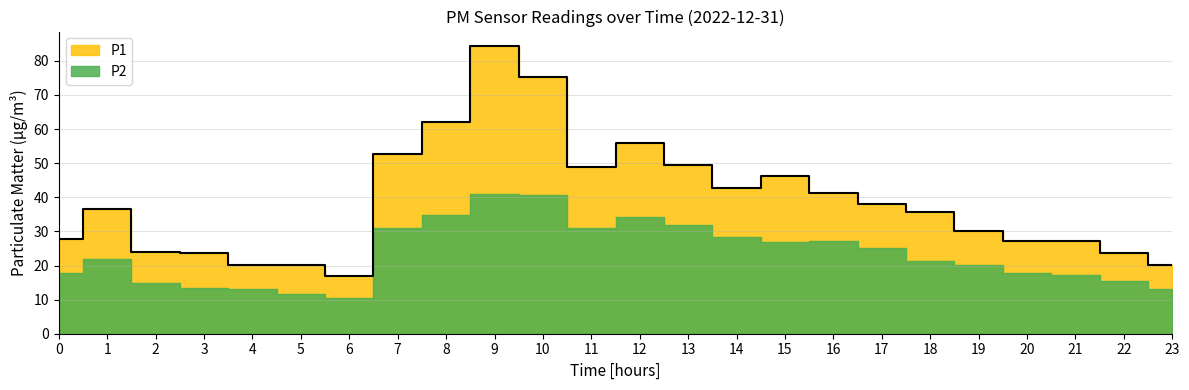

At which label is the value closest to 50?

13